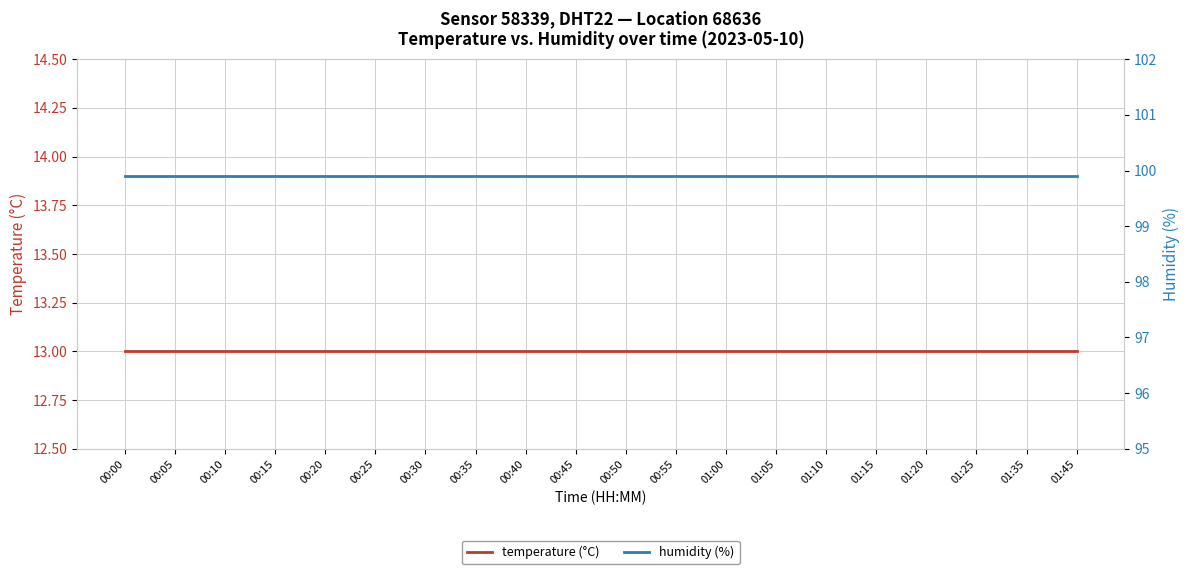

Is the value of temperature (°C) at 00:10 greater than the value of humidity (%) at 01:05?

No